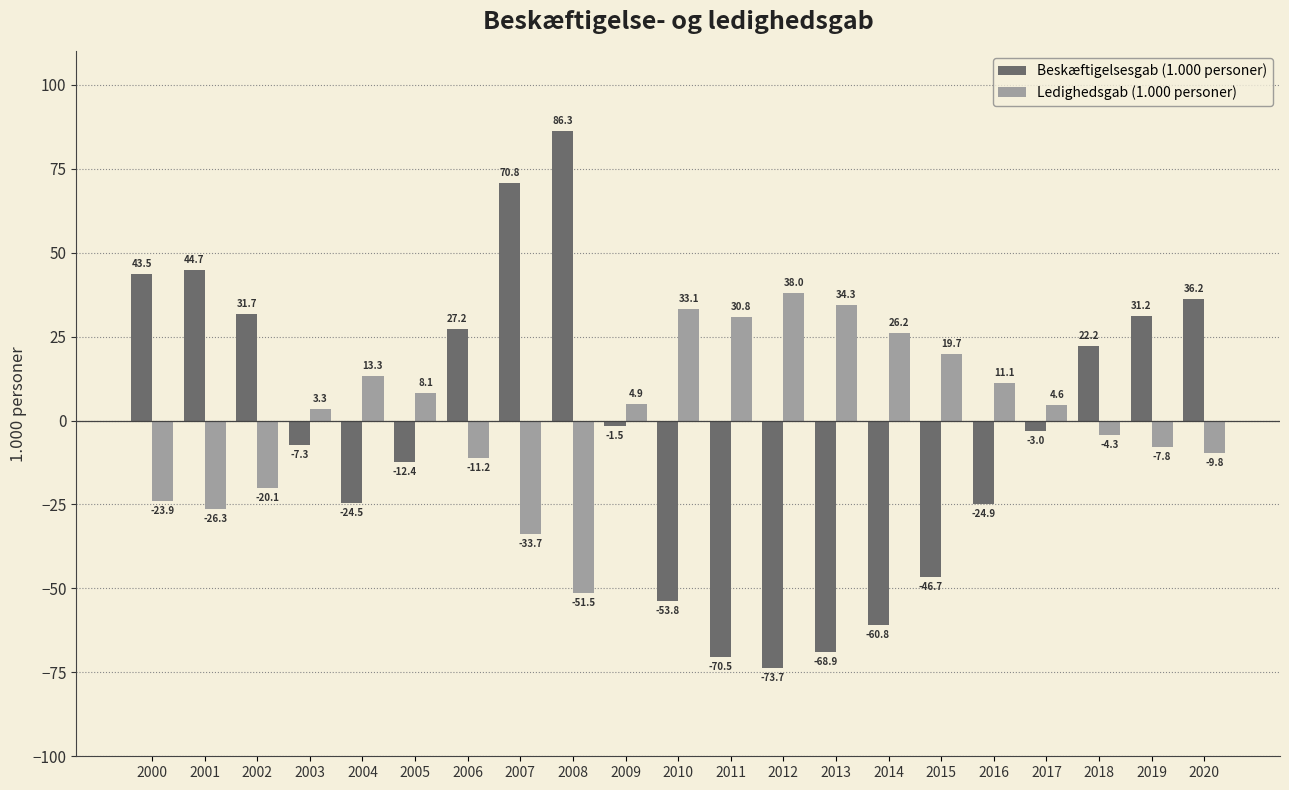

At which label does Ledighedsgab (1.000 personer) first exceed 4?

2004